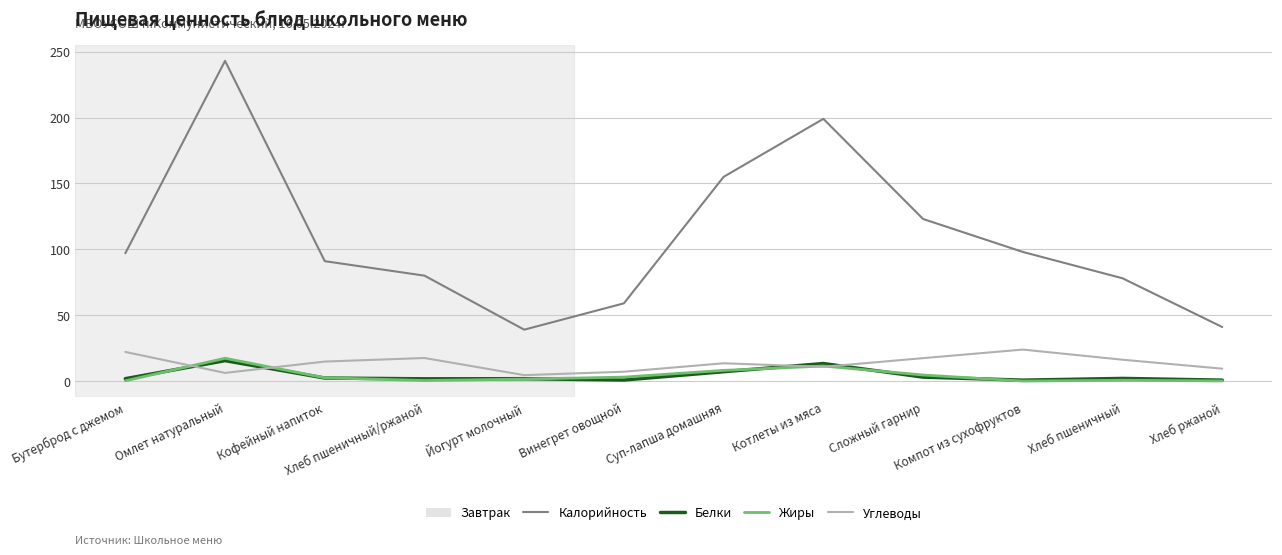

True or false: Калорийность and Жиры intersect in this chart.

False